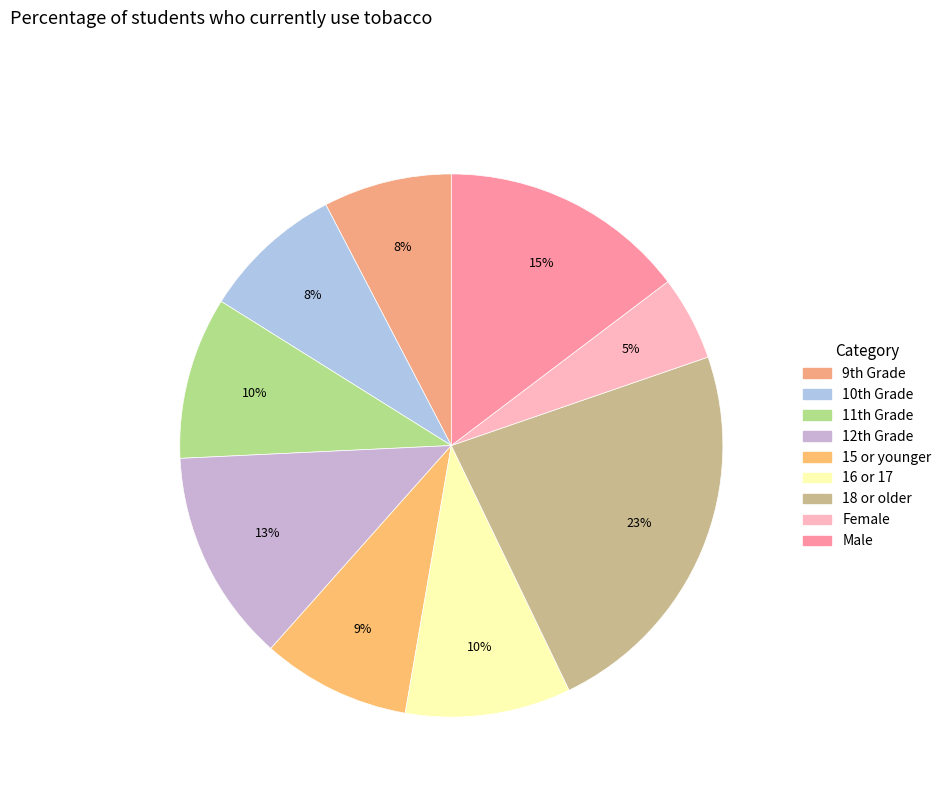

To the nearest percent, what portion does 15 or younger represent?

9%